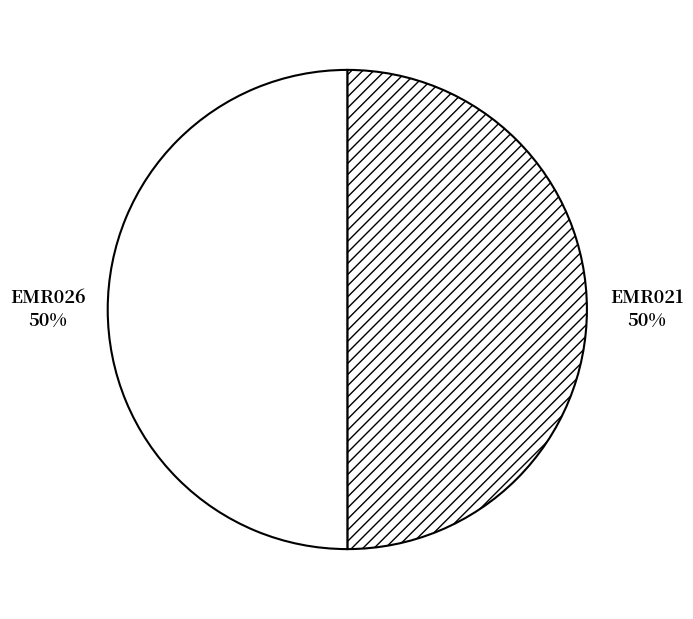

How many slices are in this pie chart?

2